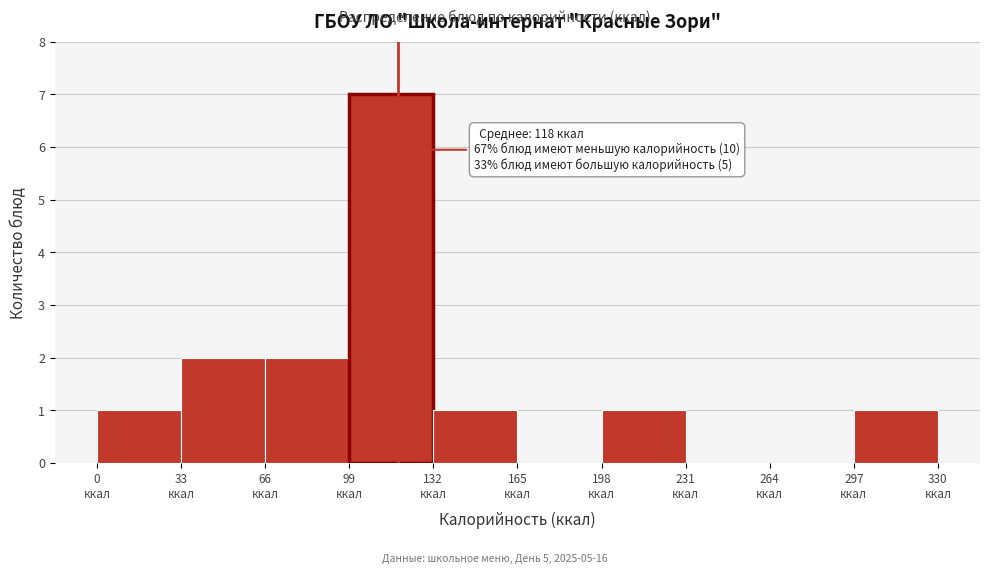

Over which range of the x-axis is the bar tallest?

99 to 132